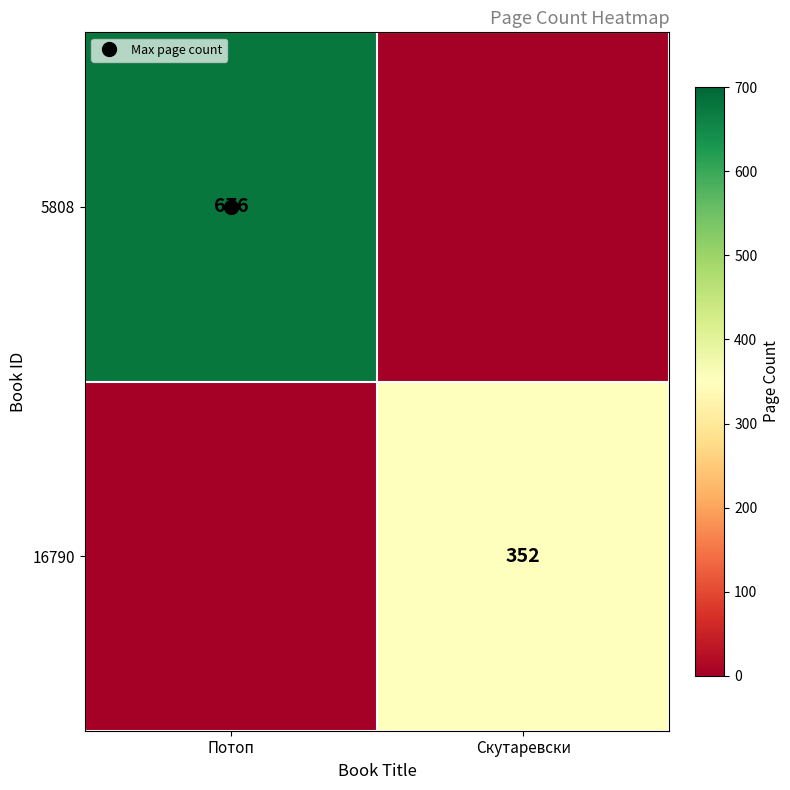

Which series has the largest range (max minus min)?

5808